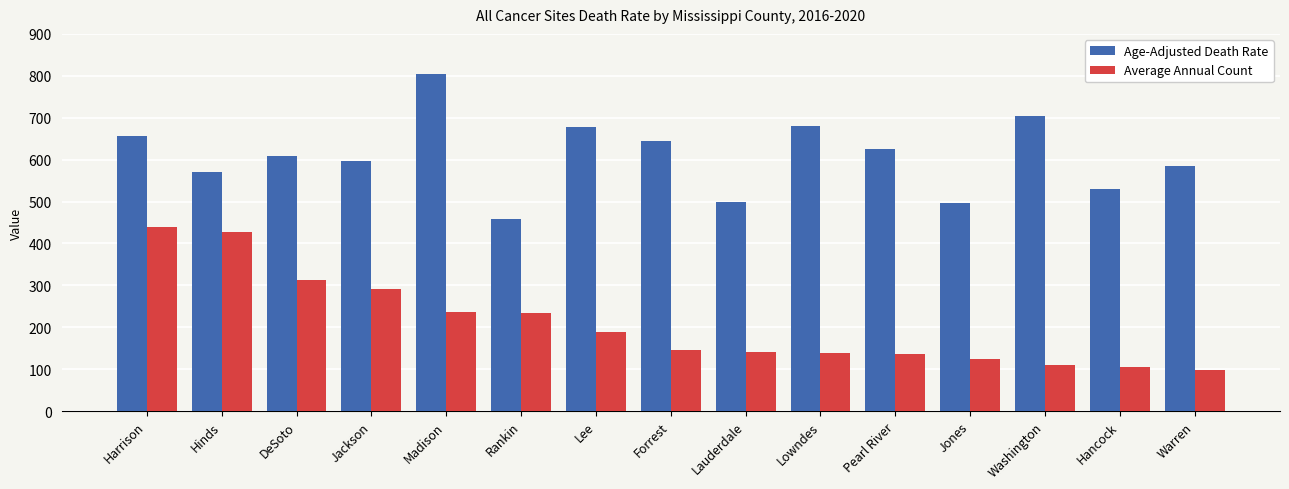

List the series in order of their overall mean, lowest first.

Average Annual Count, Age-Adjusted Death Rate